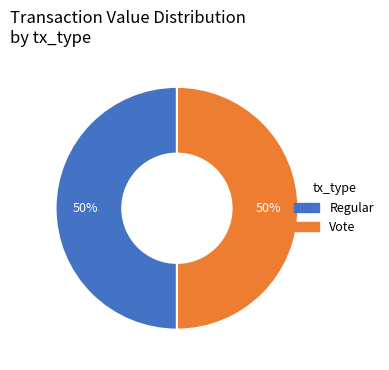

How many slices are in this pie chart?

2